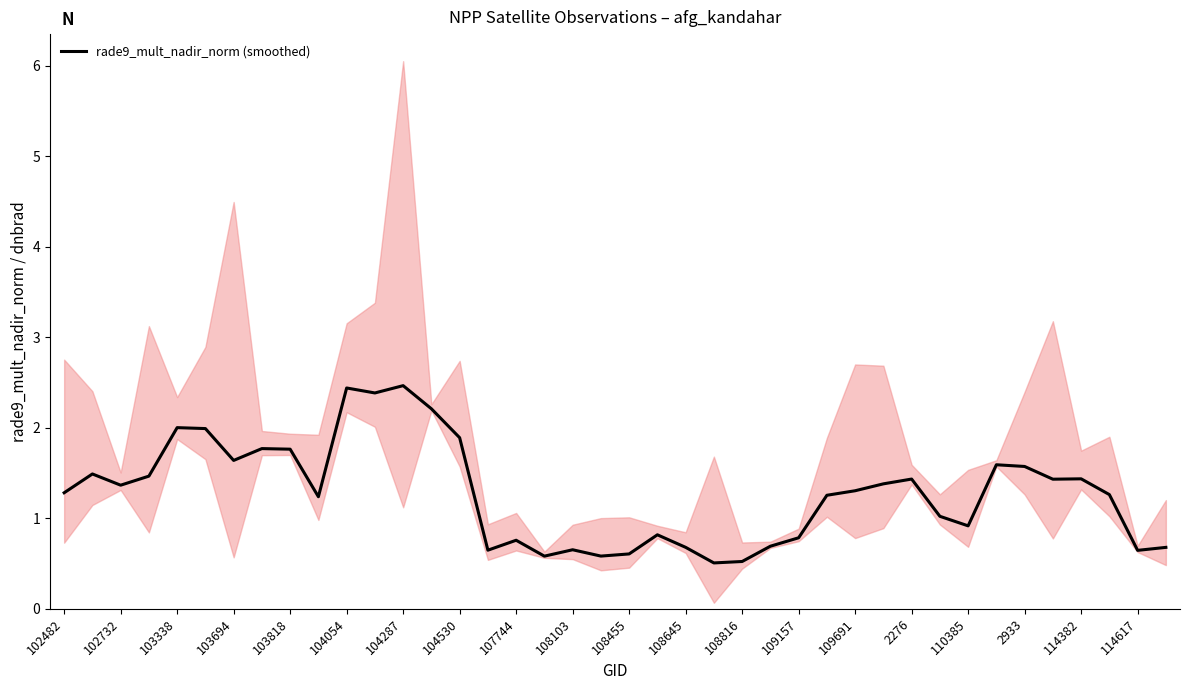

What is the maximum value for rade9_mult_nadir_norm (smoothed)?

2.5